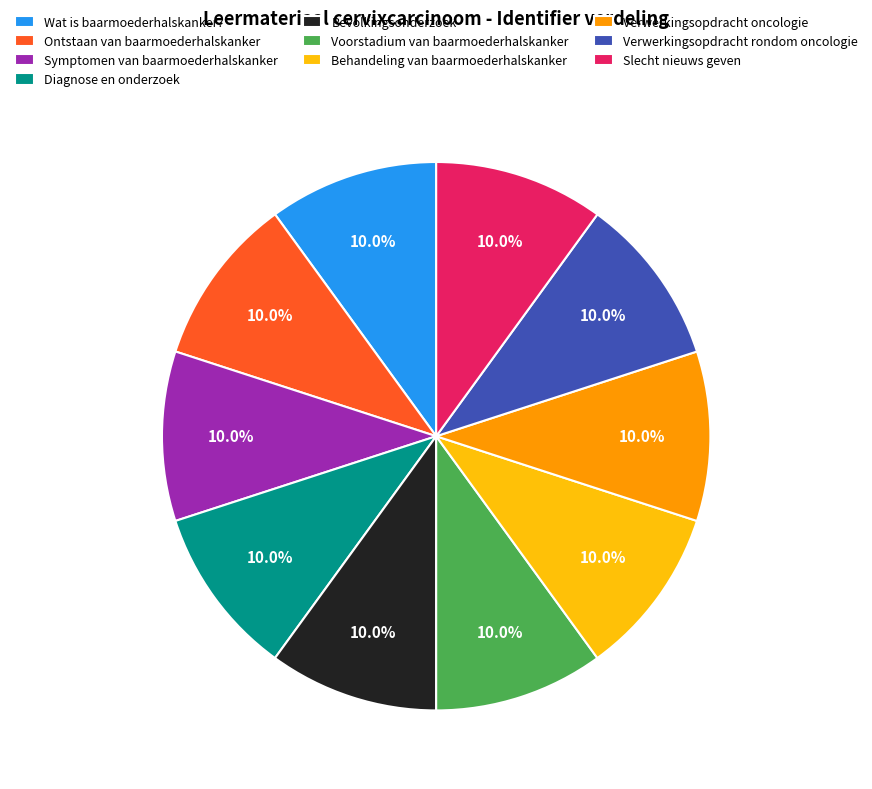

Does any single category account for the majority?

No